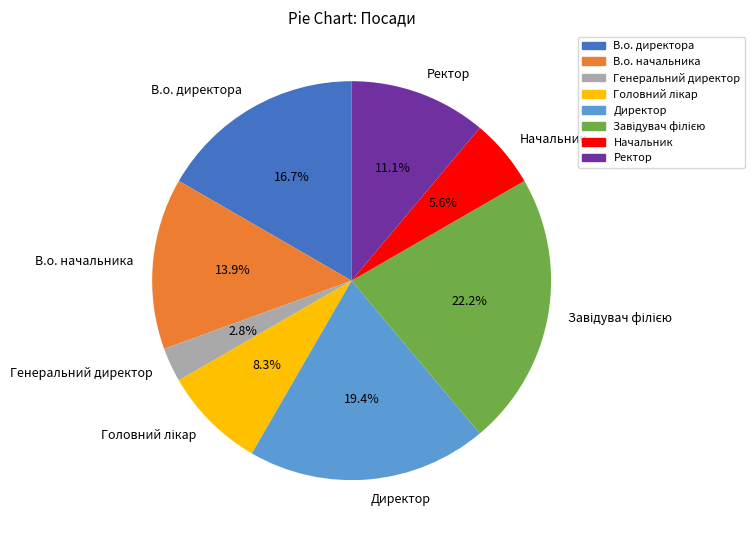

Does any single category account for the majority?

No